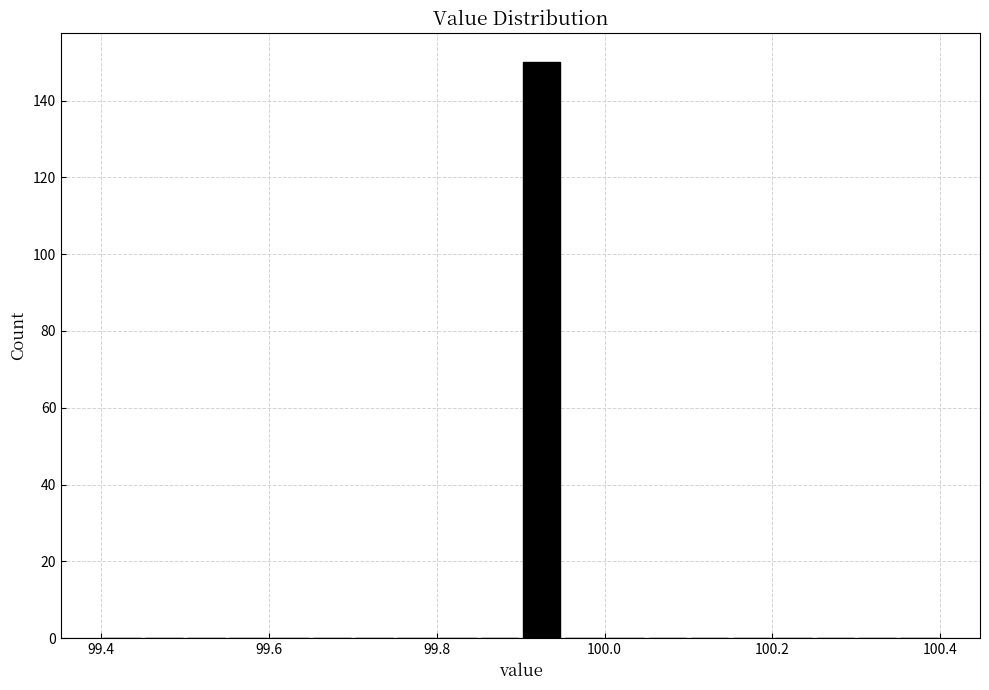

Around what value on the x-axis is the tallest bar? Give the approximate position of its centre, as read against the axis.

99.92